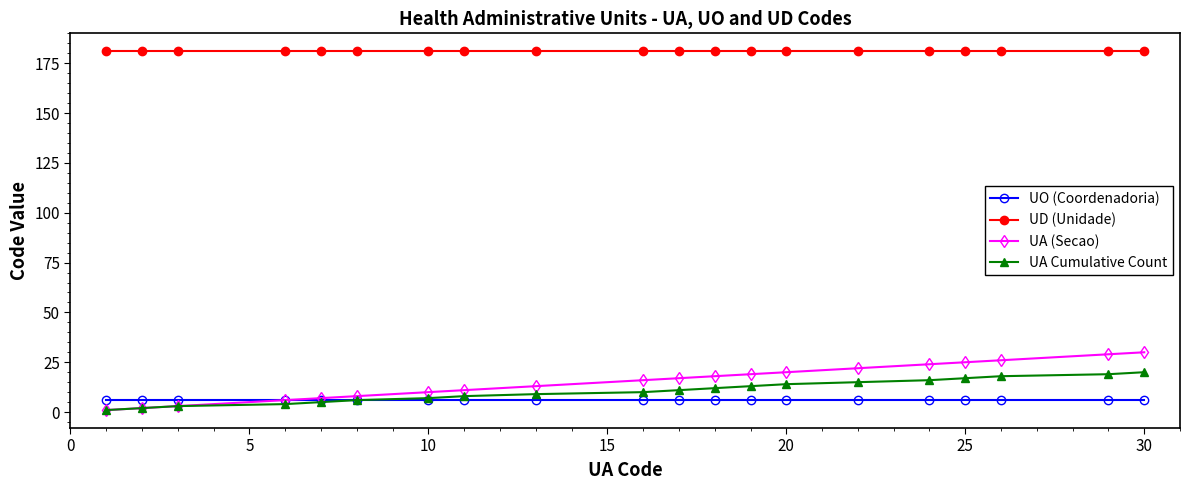

What is the maximum value for UA (Secao)?

30